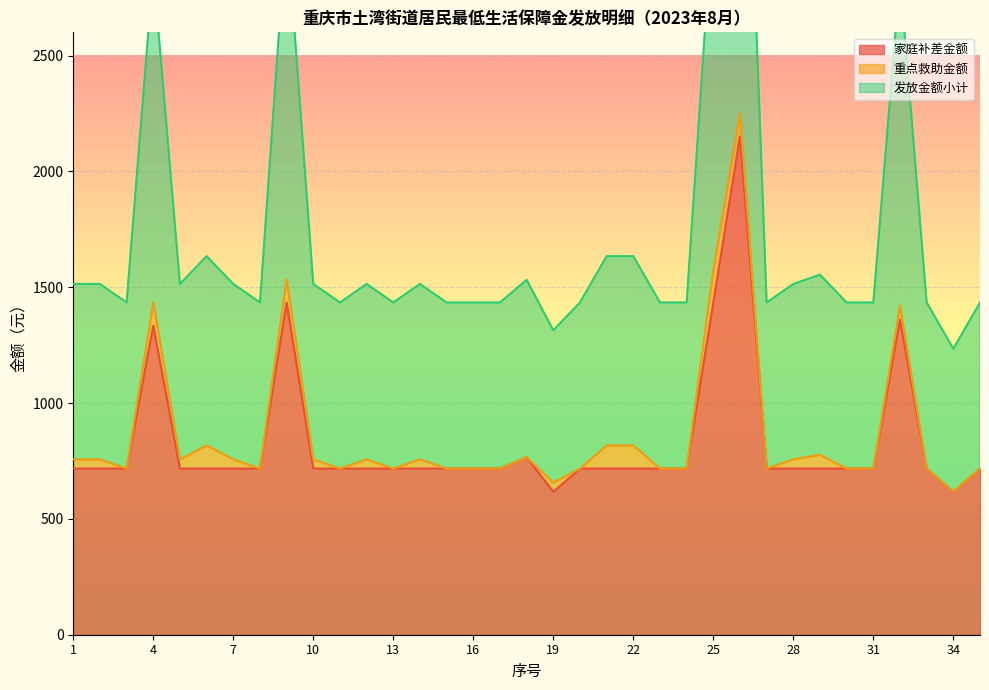

True or false: 发放金额小计 and 家庭补差金额 intersect in this chart.

False